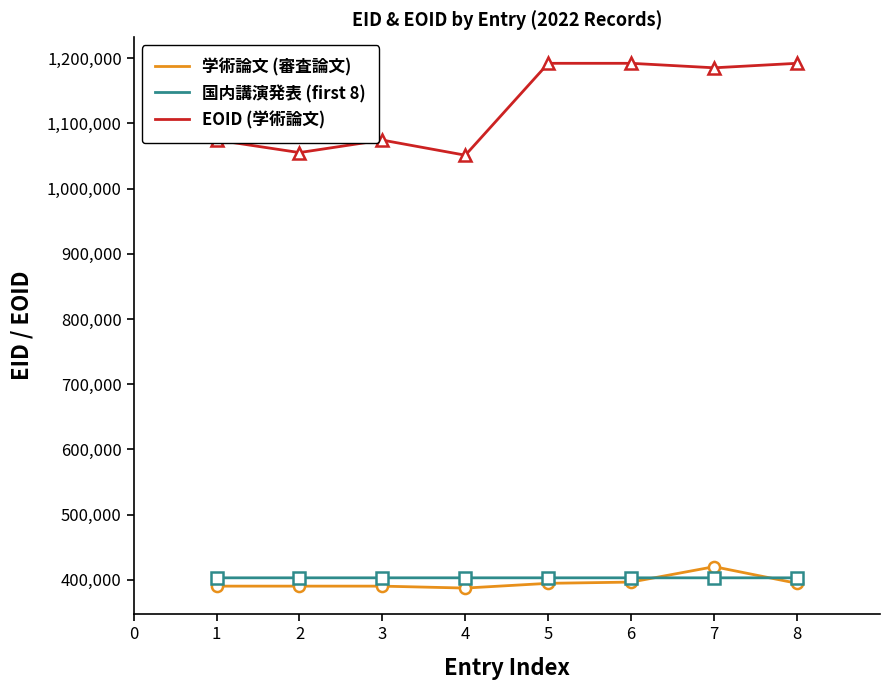

True or false: EOID (学術論文) and 国内講演発表 (first 8) cross at least once.

False